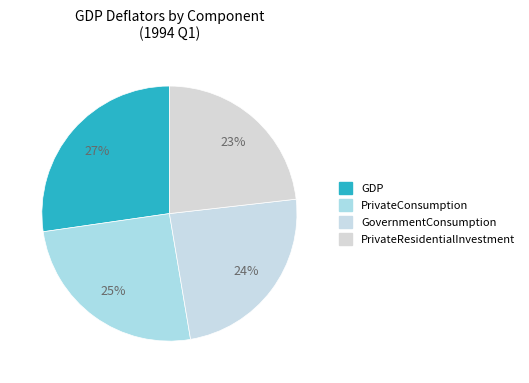

Count the number of slices in the pie.

4